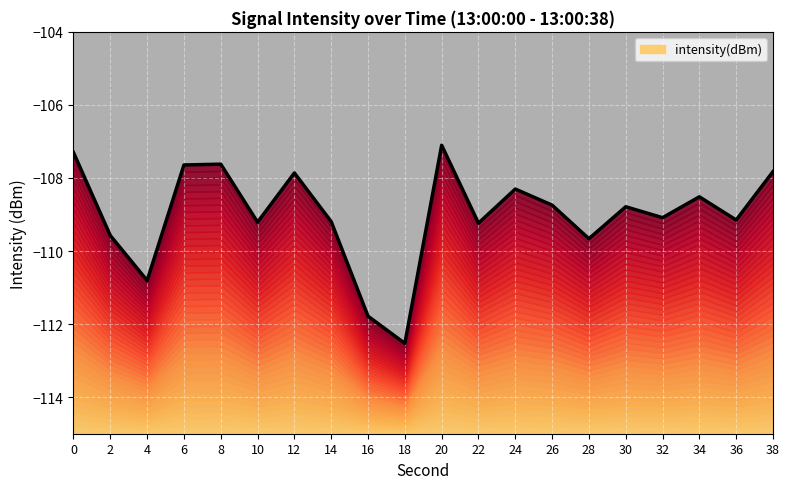

What is the sum of all values?

-2179.9